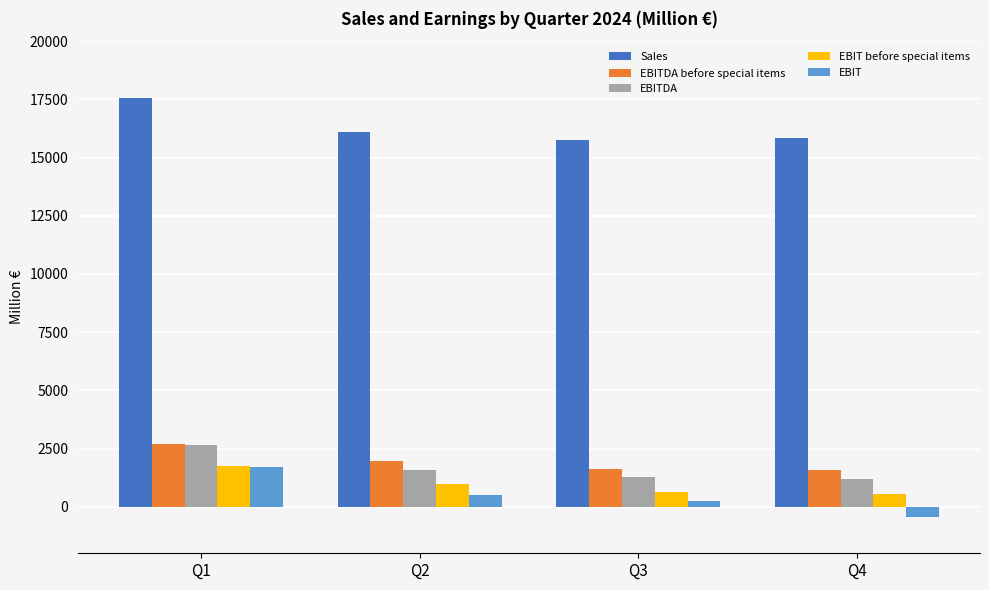

The value of EBIT at Q2 is 516. True or false?

True